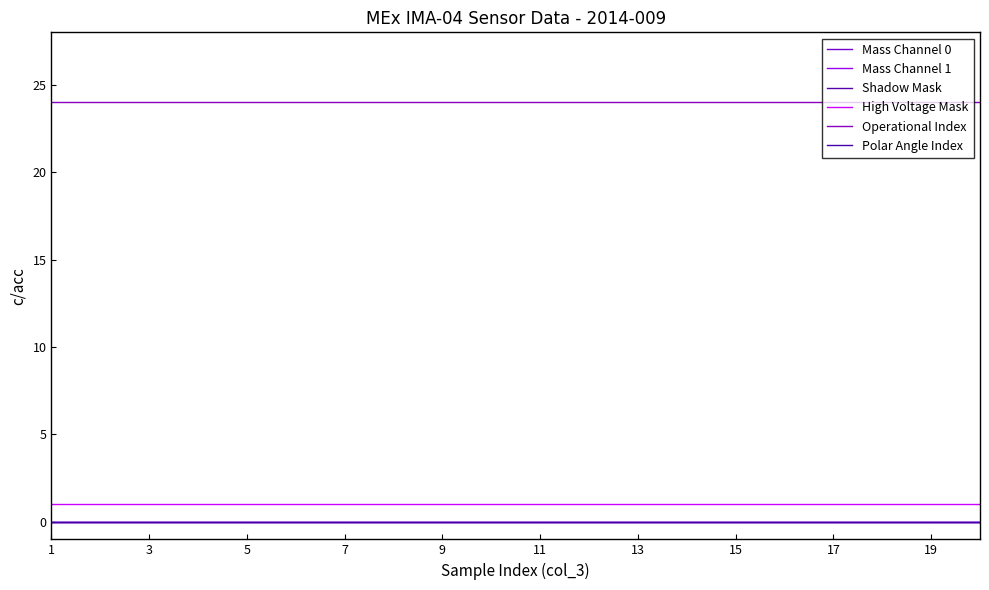

True or false: Operational Index has more than 1 interior local peaks.

False